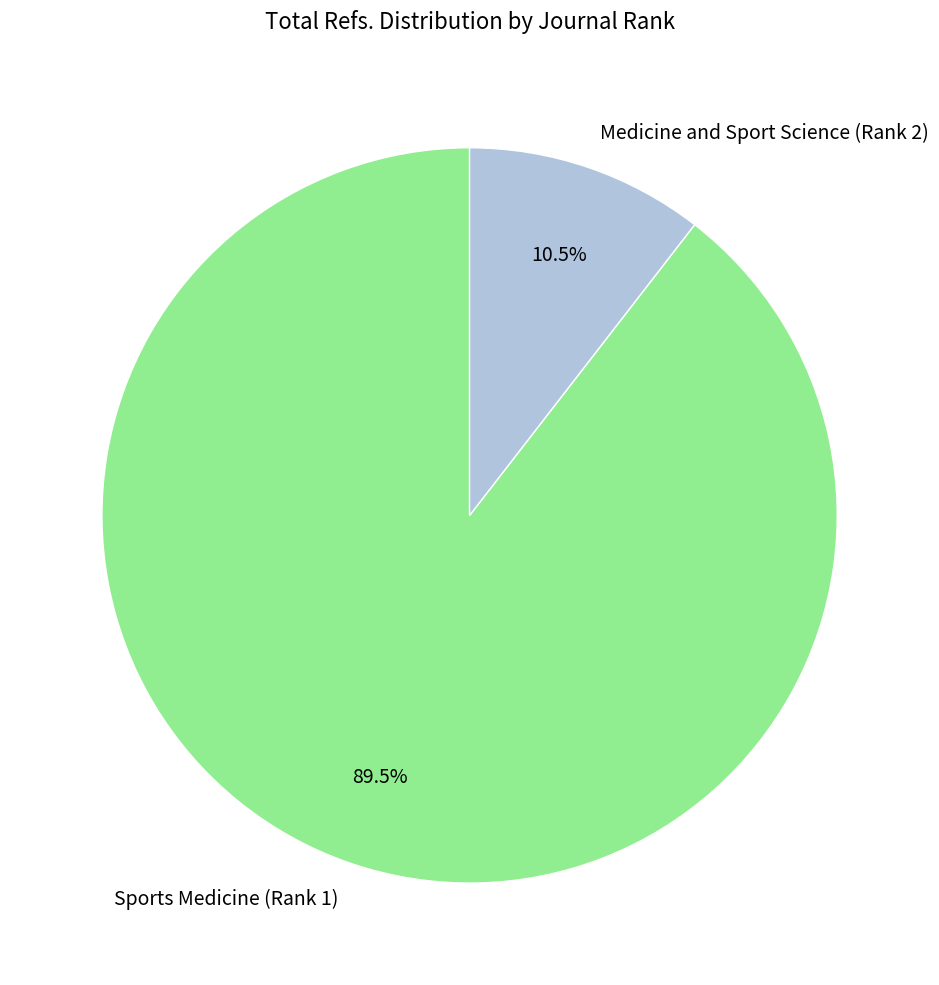

Is Medicine and Sport Science (Rank 2) the majority of the pie?

No